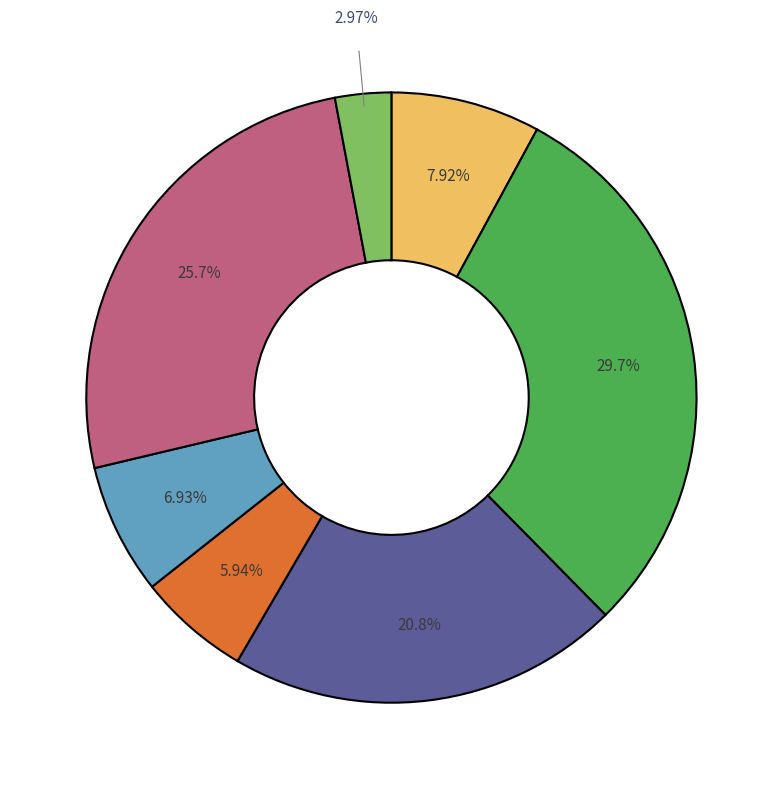

To the nearest percent, what is the difference between the largest and smallest slice percentages?

27%